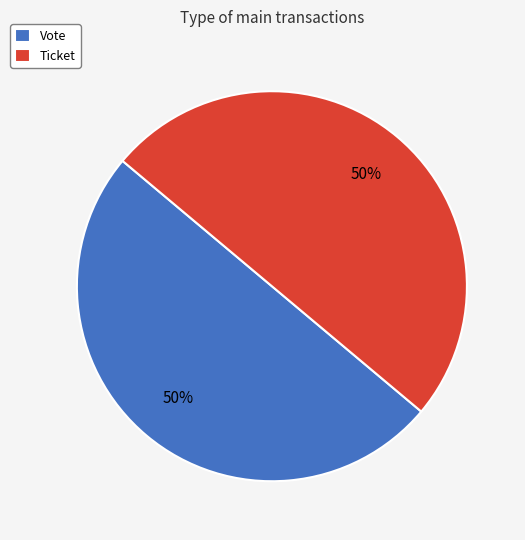

Approximately how many times larger is the value at Ticket compared to Vote?

1.0